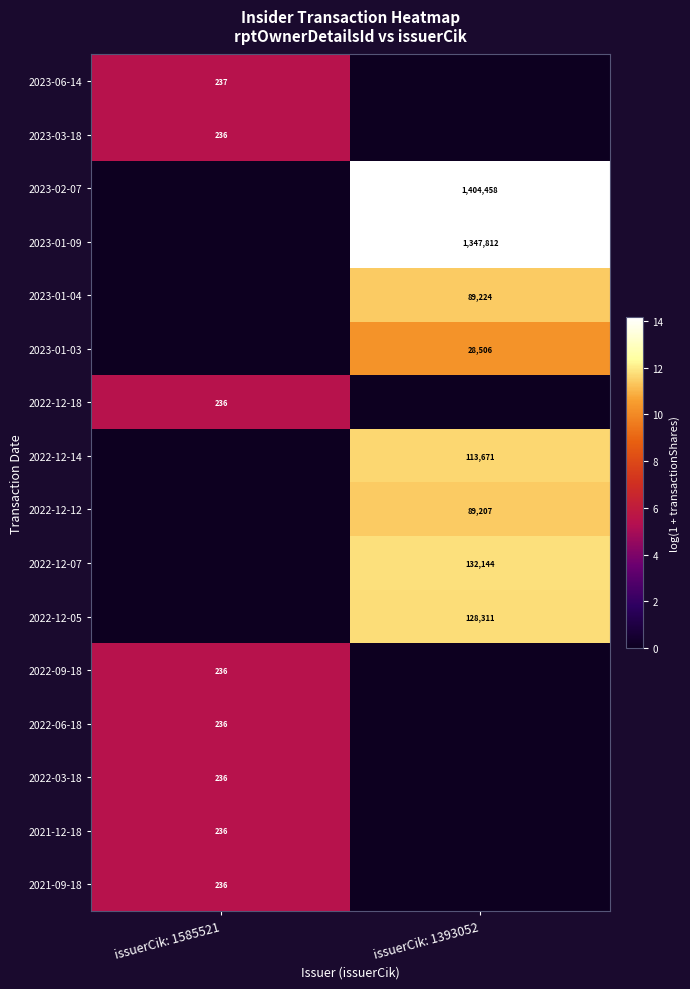

The value of 2023-01-09 at issuerCik: 1393052 is 529891. True or false?

False